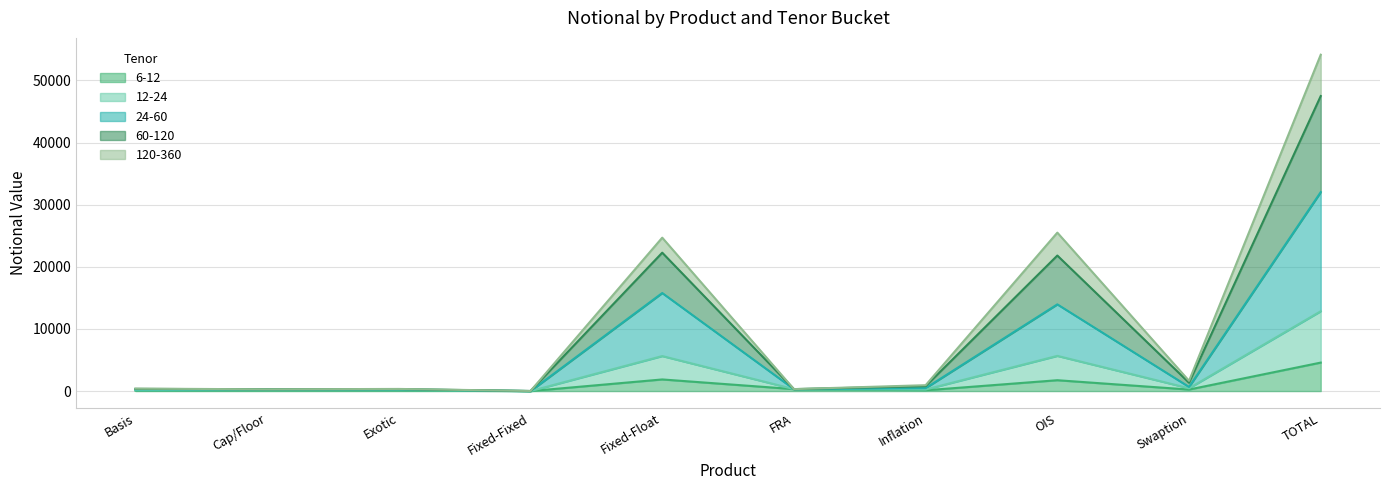

What is the value of the 6-12 point at the 3rd from the left?

102